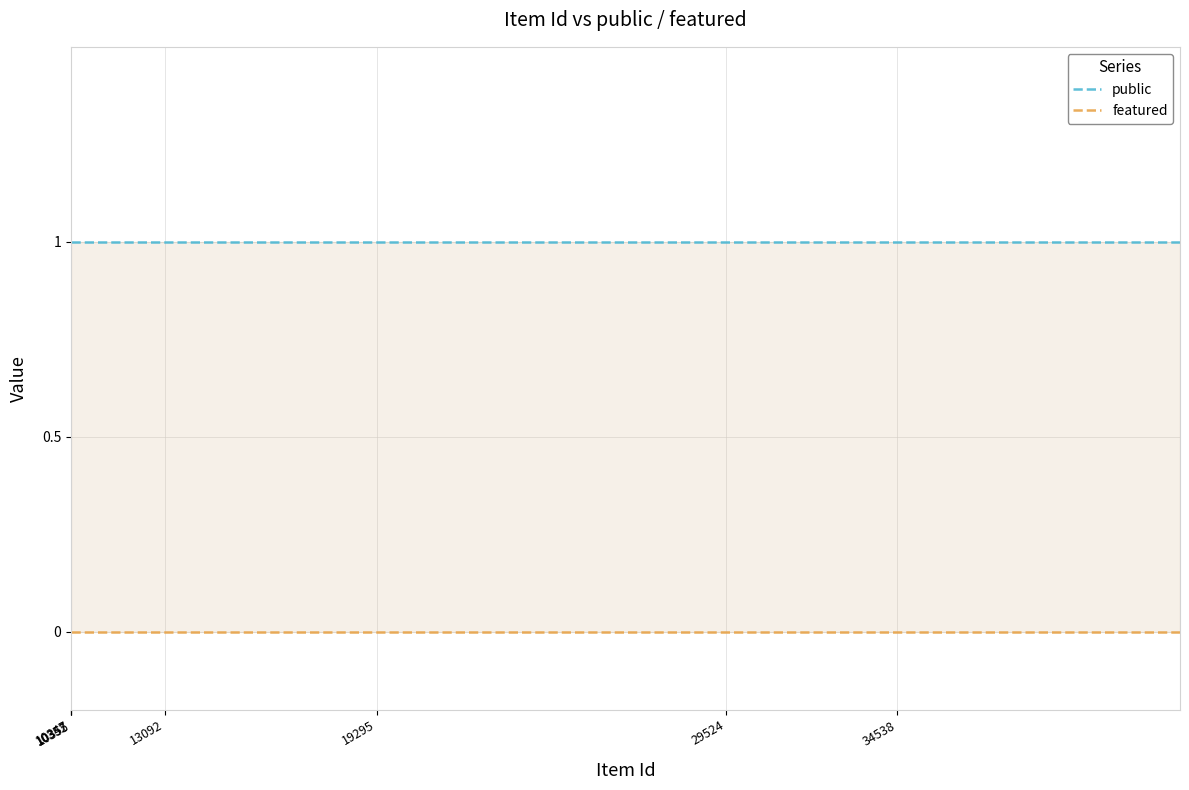

True or false: featured and public intersect in this chart.

False